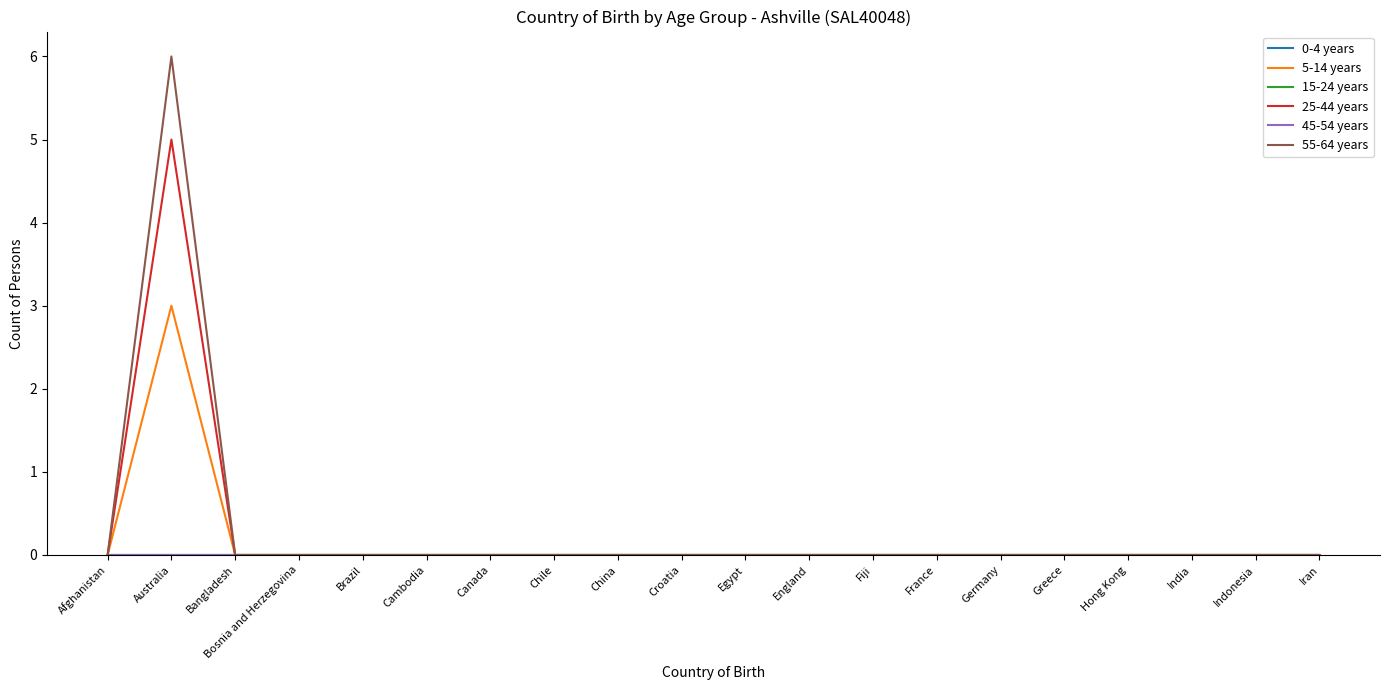

At Bosnia and Herzegovina, list the series in order from smallest to largest.

0-4 years, 5-14 years, 15-24 years, 25-44 years, 45-54 years, 55-64 years